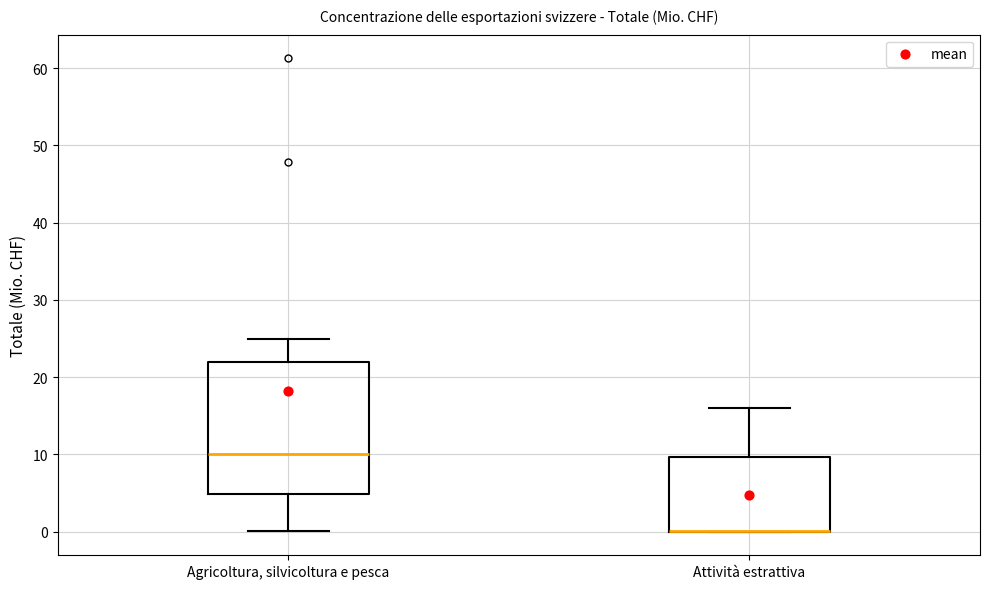

Reading left to right, transcribe this box plot: for each box, give where its median line is, the range the box spans, and where its two whiskers end, as read against the y-axis. The values are not printed on the chart, so give them approximately, as read against the axis.

Agricoltura, silvicoltura e pesca: median 10, box 5 to 22, whiskers 0 to 25
Attività estrattiva: median 0 (drawn on the box's lower edge), box 0 to 10, whiskers 0 to 16